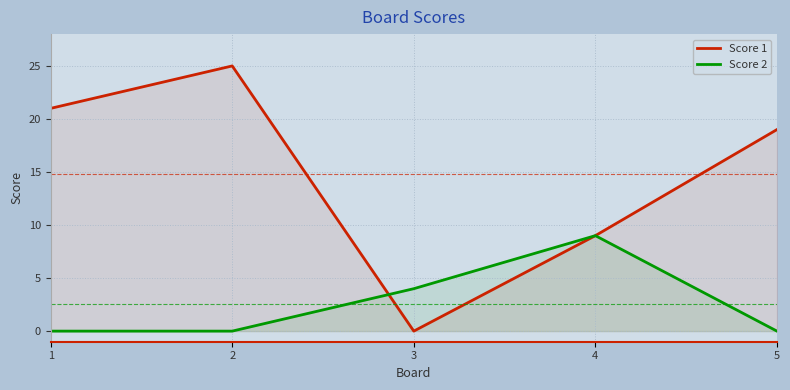

What are all the series names shown in the legend?

Score 1, Score 2